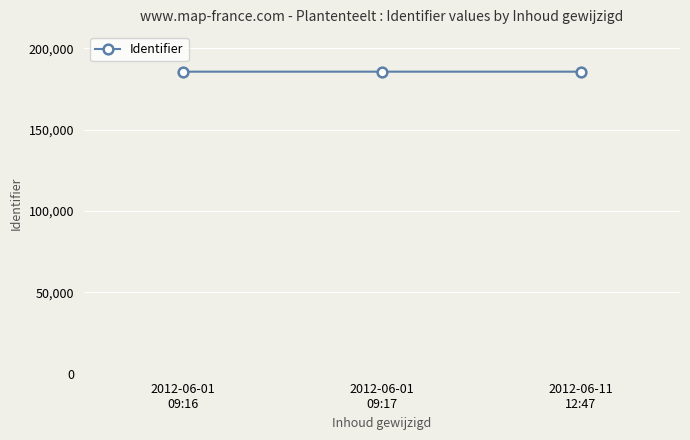

What is the average value?

185677